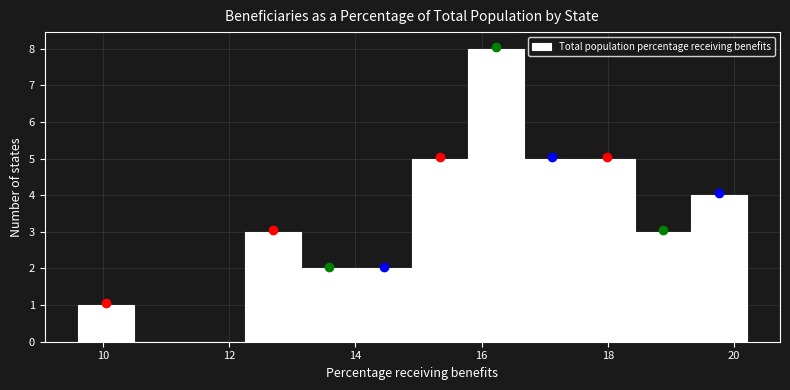

Which range on the x-axis has the tallest bar?

15.8 to 16.6